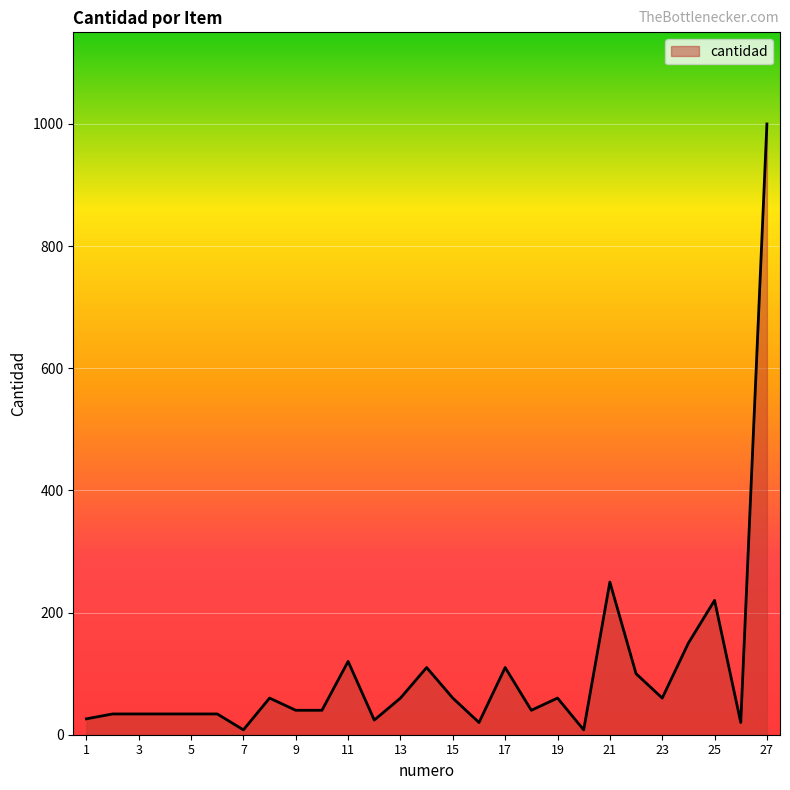

What is the maximum value shown in the chart?

1000